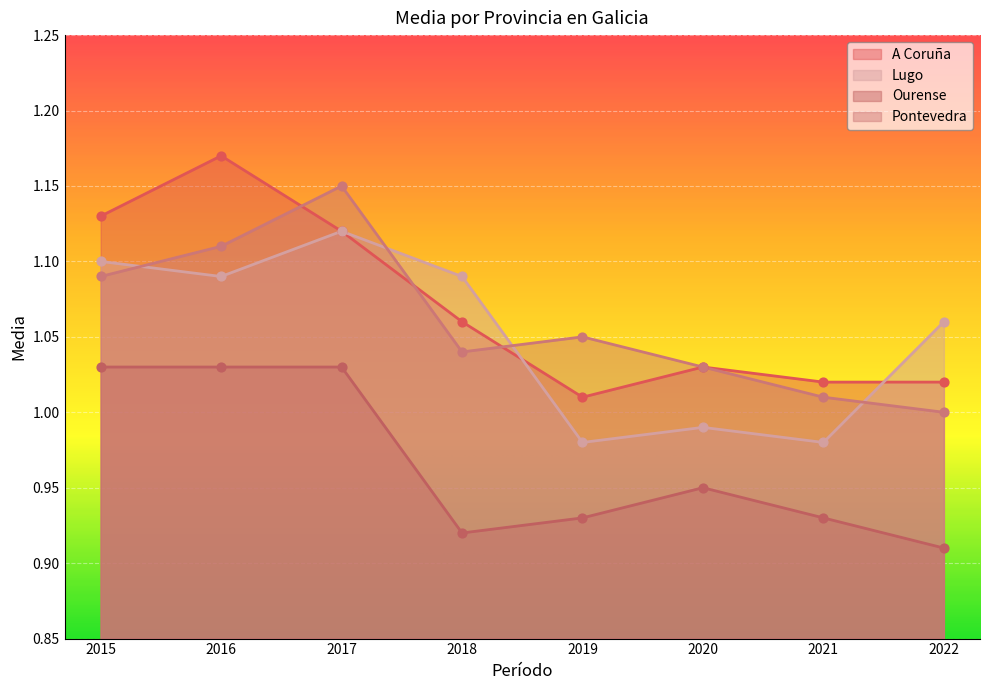

Which series has the largest total across all categories?

A Coruña